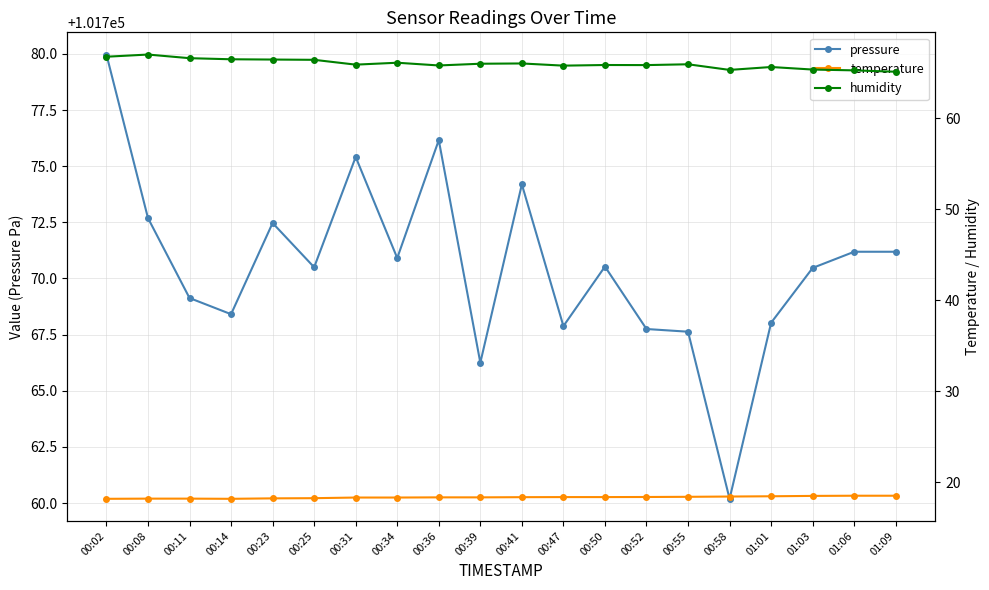

What is the label of the 8th point from the left?

00:34